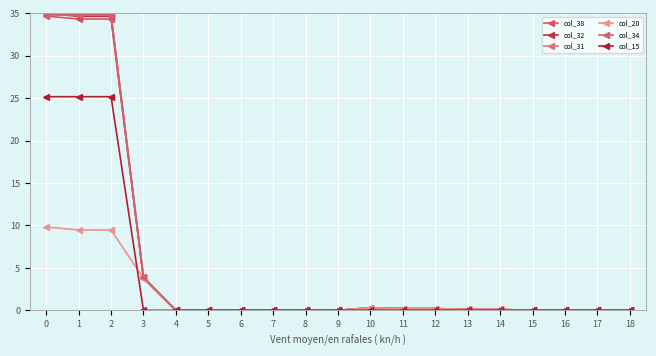

Reading right to left, list all the values displayed in this chart.

col_38: 18=0.0	17=0.0	16=0.0	15=0.0	14=0.1	13=0.1	12=0.2	11=0.2	10=0.3	9=0.0	8=0.0	7=0.0	6=0.0	5=0.0	4=0.0	3=3.8	2=34.3	1=34.3	0=34.7
col_32: 18=0.0	17=0.0	16=0.0	15=0.0	14=0.1	13=0.1	12=0.2	11=0.2	10=0.3	9=0.0	8=0.0	7=0.0	6=0.0	5=0.0	4=0.0	3=3.8	2=34.7	1=34.7	0=35.0
col_31: 18=0.0	17=0.0	16=0.0	15=0.0	14=0.0	13=0.0	12=0.0	11=0.0	10=0.0	9=0.0	8=0.0	7=0.0	6=0.0	5=0.0	4=0.0	3=3.9	2=34.8	1=34.8	0=34.8
col_20: 18=0.0	17=0.0	16=0.0	15=0.0	14=0.1	13=0.1	12=0.2	11=0.2	10=0.3	9=0.0	8=0.0	7=0.0	6=0.0	5=0.0	4=0.0	3=3.8	2=9.5	1=9.5	0=9.8
col_34: 18=0.0	17=0.0	16=0.0	15=0.0	14=0.0	13=0.0	12=0.0	11=0.0	10=0.0	9=0.0	8=0.0	7=0.0	6=0.0	5=0.0	4=0.0	3=3.9	2=34.8	1=34.8	0=34.8
col_15: 18=0.0	17=0.0	16=0.0	15=0.0	14=0.0	13=0.0	12=0.0	11=0.0	10=0.0	9=0.0	8=0.0	7=0.0	6=0.0	5=0.0	4=0.0	3=0.0	2=25.2	1=25.2	0=25.2